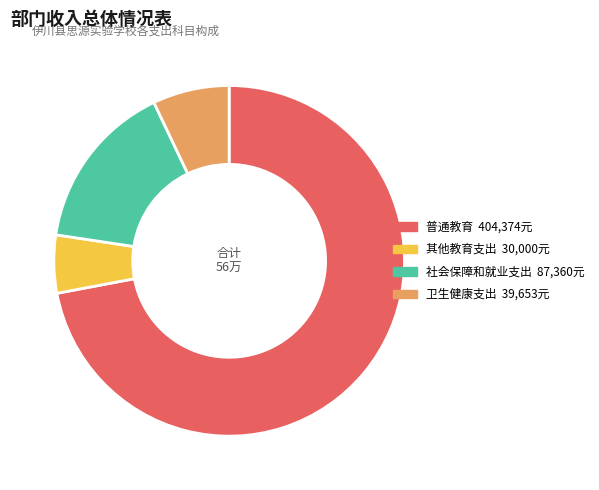

Between 其他教育支出 and 卫生健康支出, which is larger?

卫生健康支出